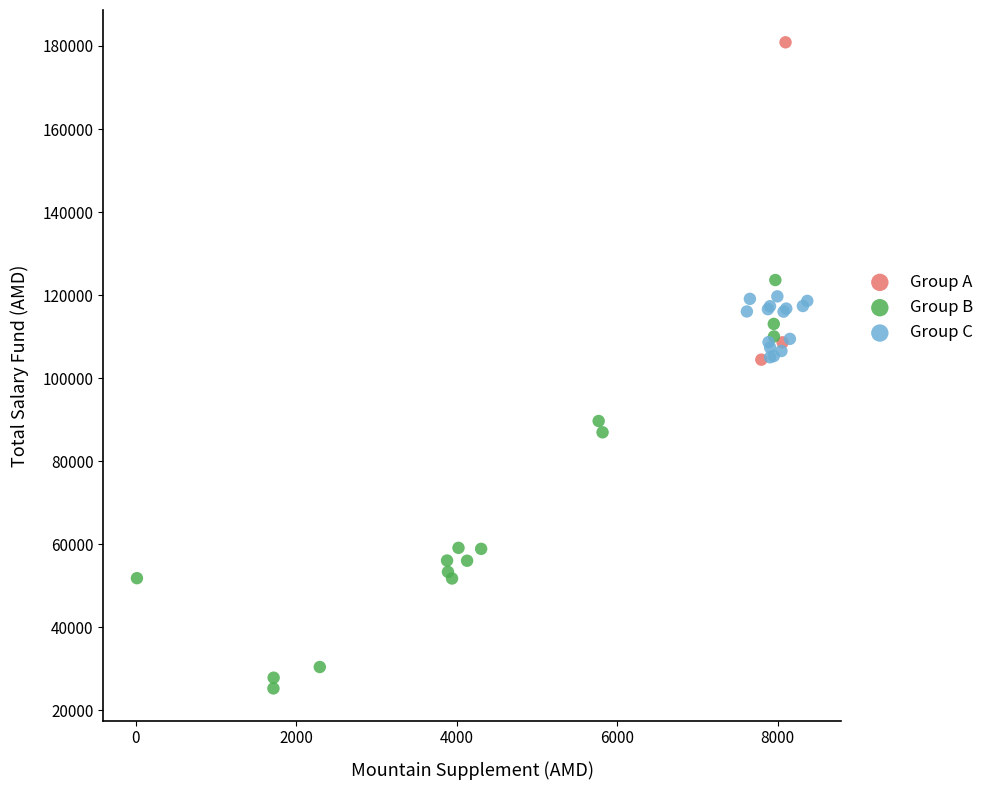

Which series reaches the minimum Y coordinate?

Group B